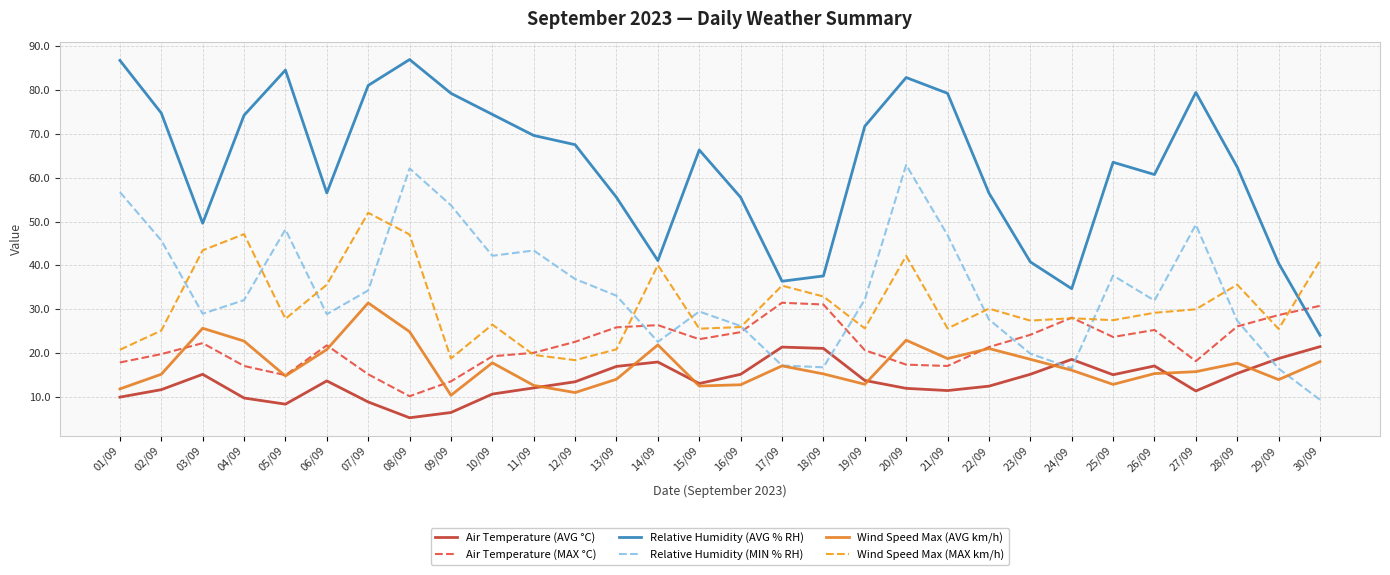

At which category does Wind Speed Max (AVG km/h) reach its first local valley?

05/09